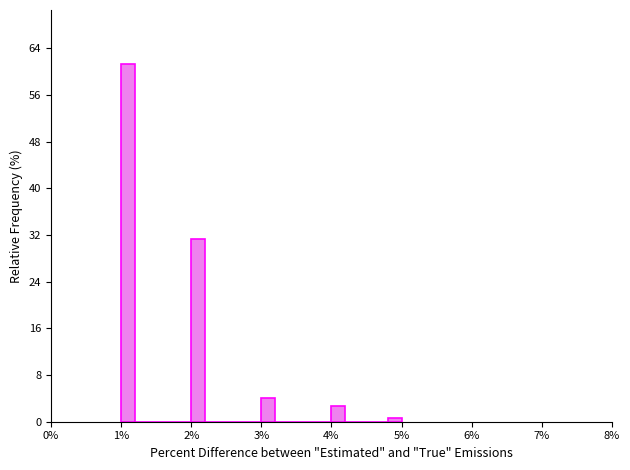

Around what value on the x-axis is the tallest bar? Give the approximate position of its centre, as read against the axis.

1.1